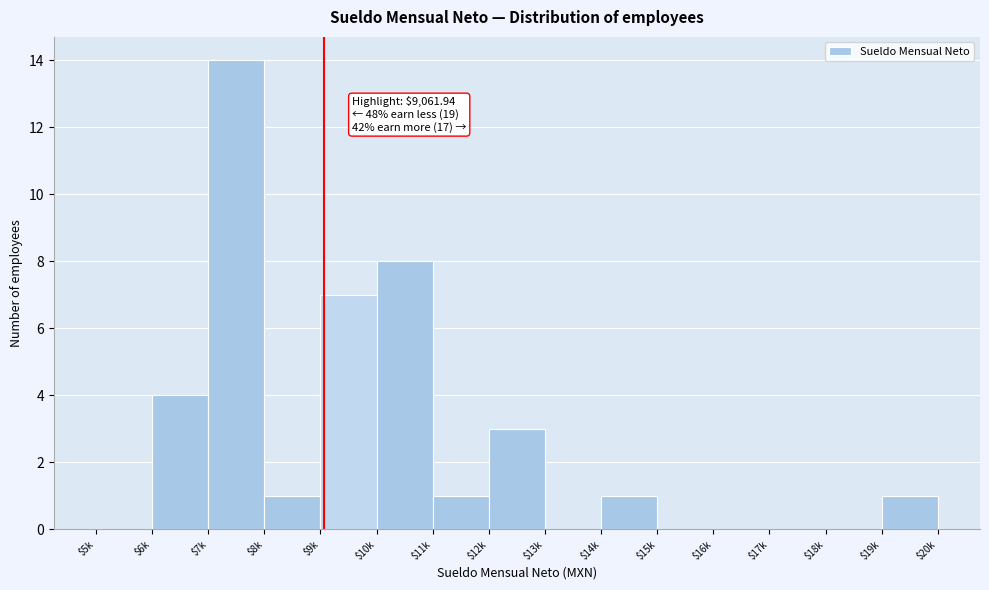

What is the sum of all values?

40